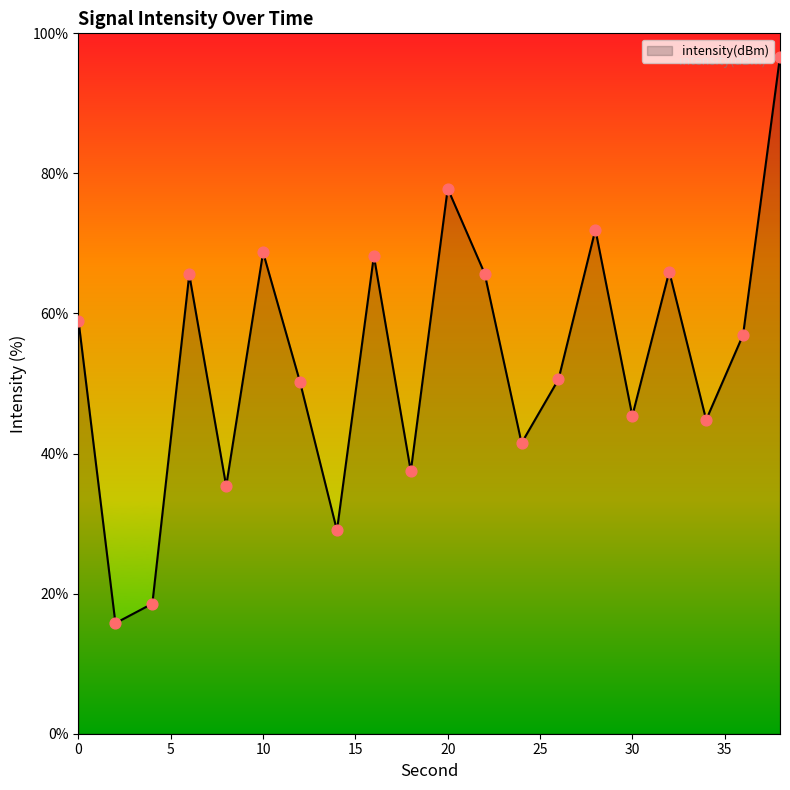

What is the greatest value displayed?

96.7